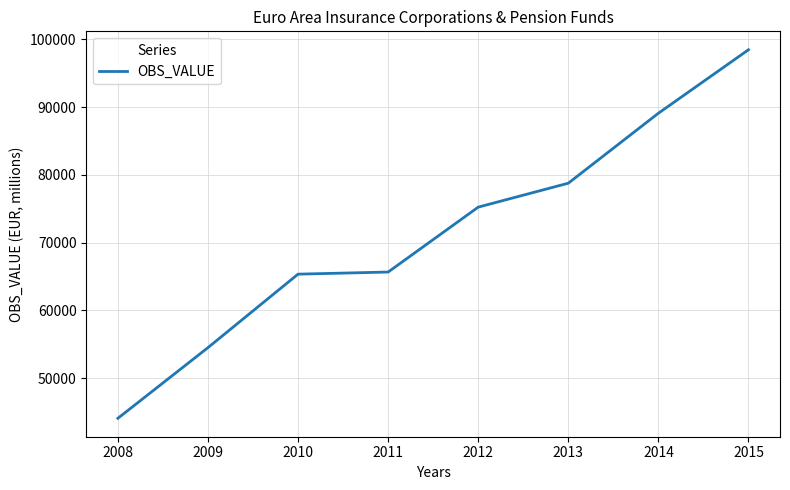

Which label corresponds to the smallest value in the chart?

2008